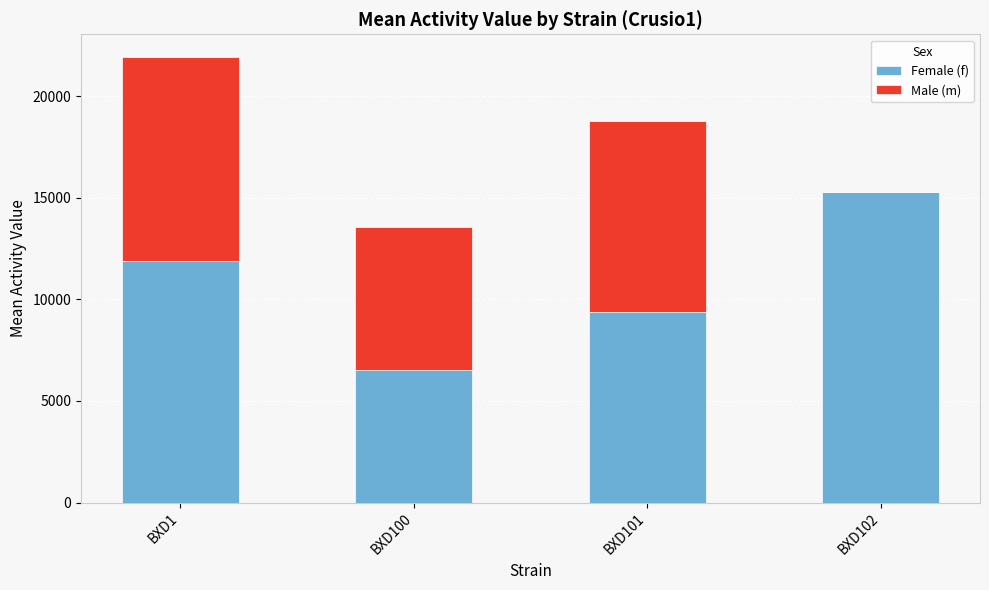

What is the sum of the Female (f) values at BXD102 and BXD101?

24648.0